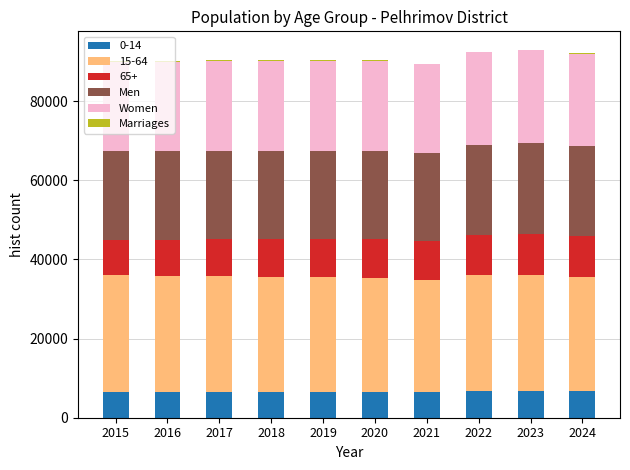

Is it true that 0-14 equals 6502 at 2018?

True